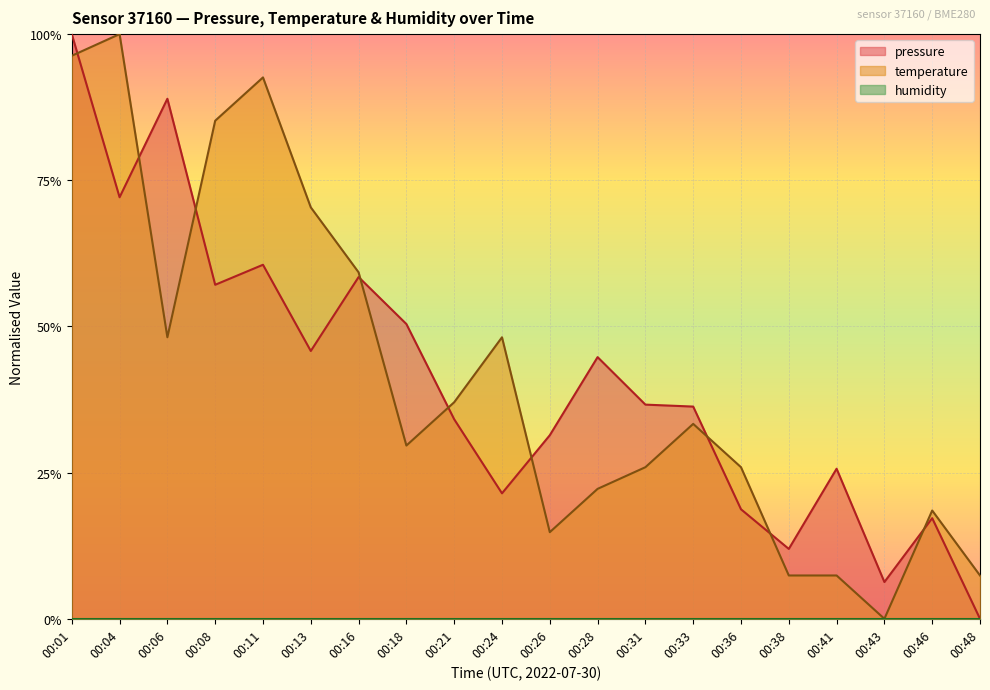

Reading right to left, extract all data points from this chart.

pressure: 00:48=0.0	00:46=0.2	00:43=0.1	00:41=0.3	00:38=0.1	00:36=0.2	00:33=0.4	00:31=0.4	00:28=0.4	00:26=0.3	00:24=0.2	00:21=0.3	00:18=0.5	00:16=0.6	00:13=0.5	00:11=0.6	00:08=0.6	00:06=0.9	00:04=0.7	00:01=1.0
temperature: 00:48=0.1	00:46=0.2	00:43=0.0	00:41=0.1	00:38=0.1	00:36=0.3	00:33=0.3	00:31=0.3	00:28=0.2	00:26=0.1	00:24=0.5	00:21=0.4	00:18=0.3	00:16=0.6	00:13=0.7	00:11=0.9	00:08=0.9	00:06=0.5	00:04=1.0	00:01=1.0